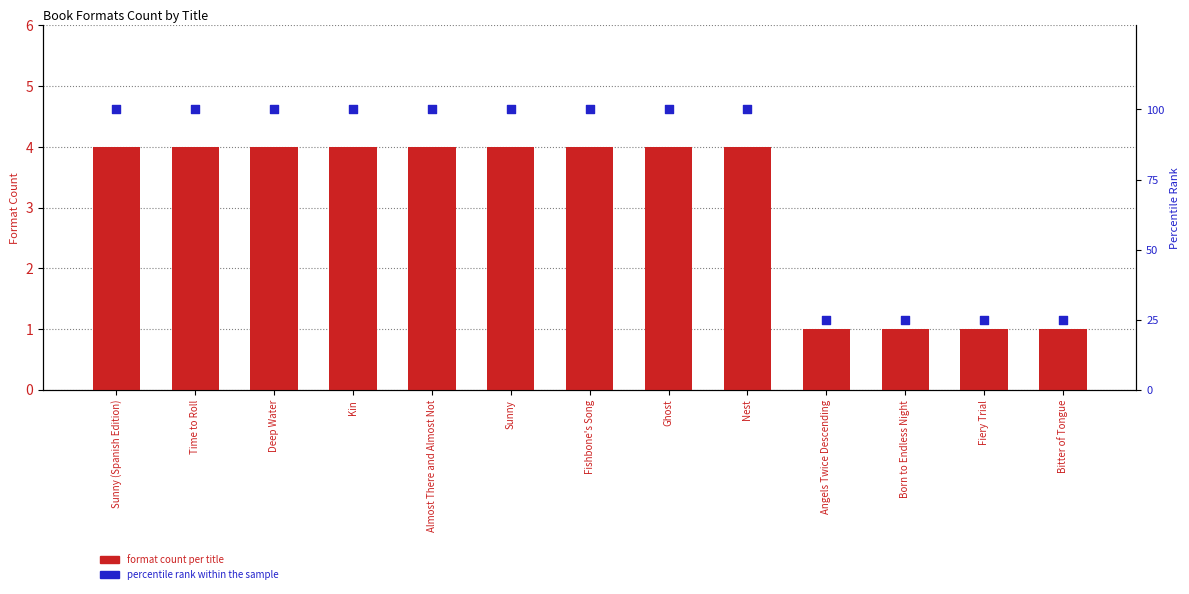

What is the total value across all series at Time to Roll?

104